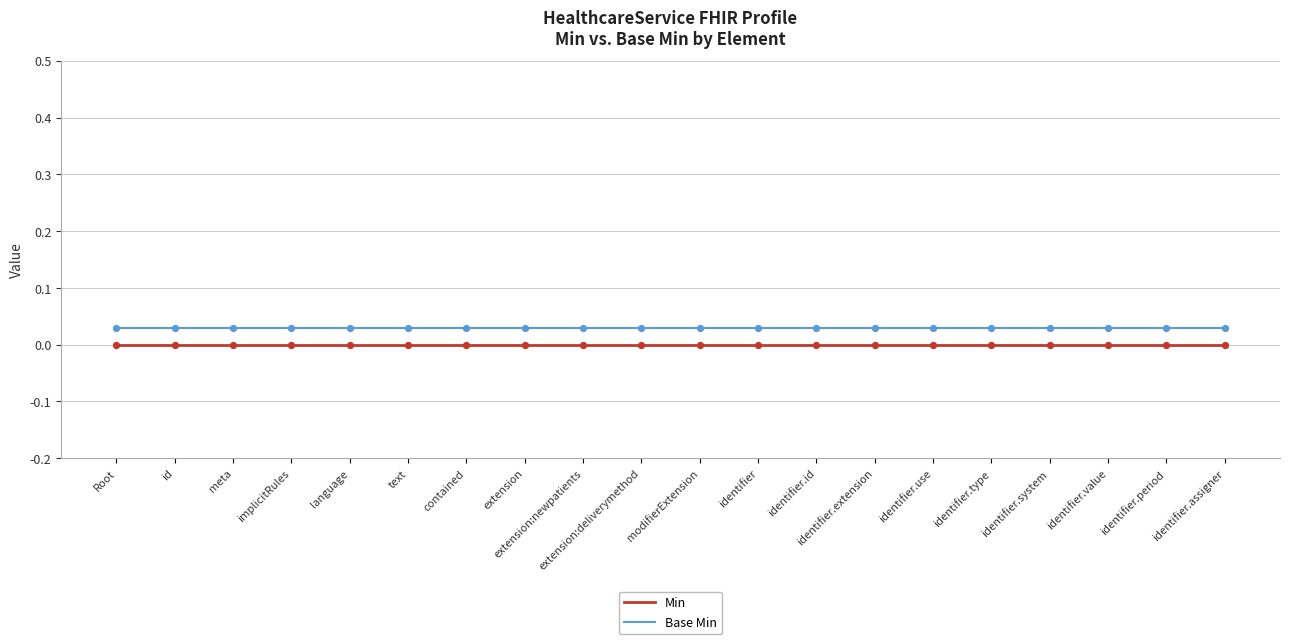

Is the value of Min at identifier.value greater than the value of Base Min at language?

No